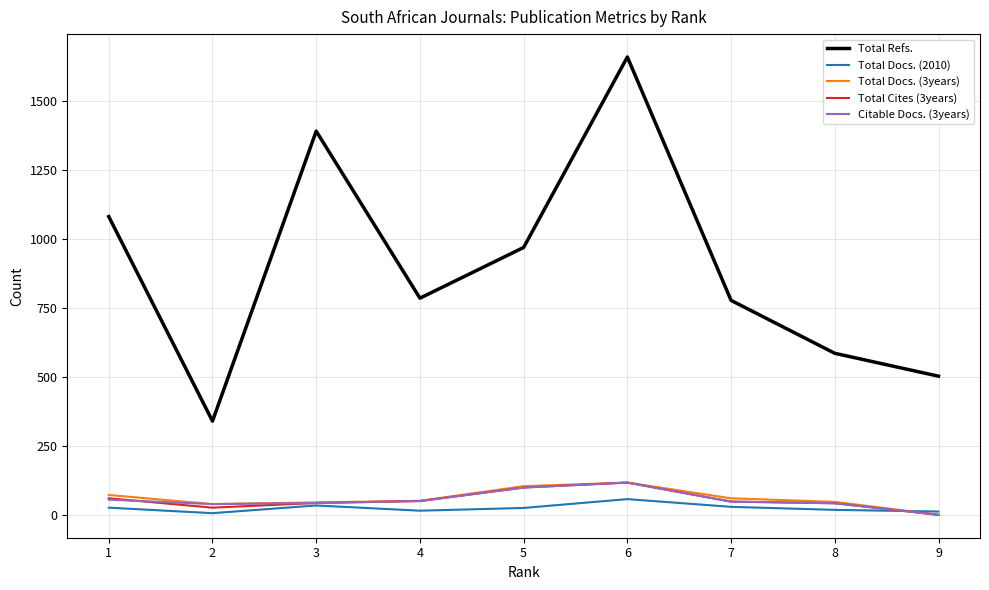

Is it true that Total Docs. (2010) equals 18 at 8?

True